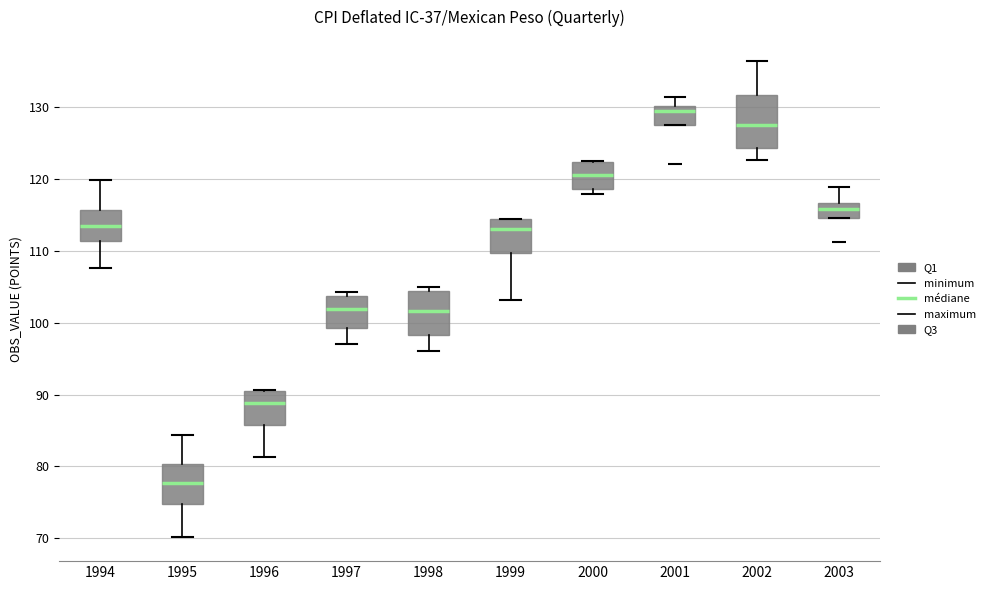

Which box's median line is the highest?

2001